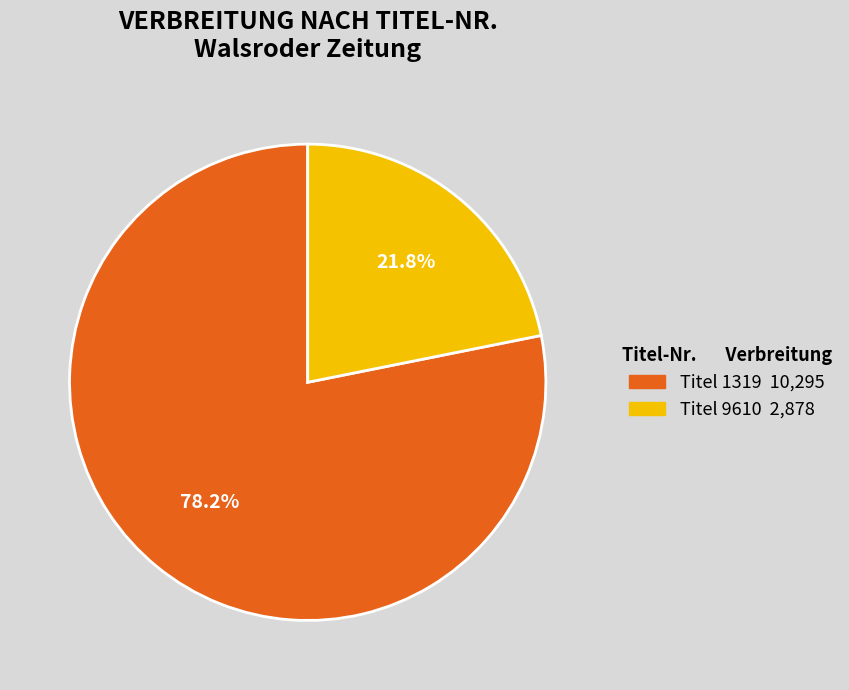

To the nearest percent, what is the difference between the largest and smallest slice percentages?

56%